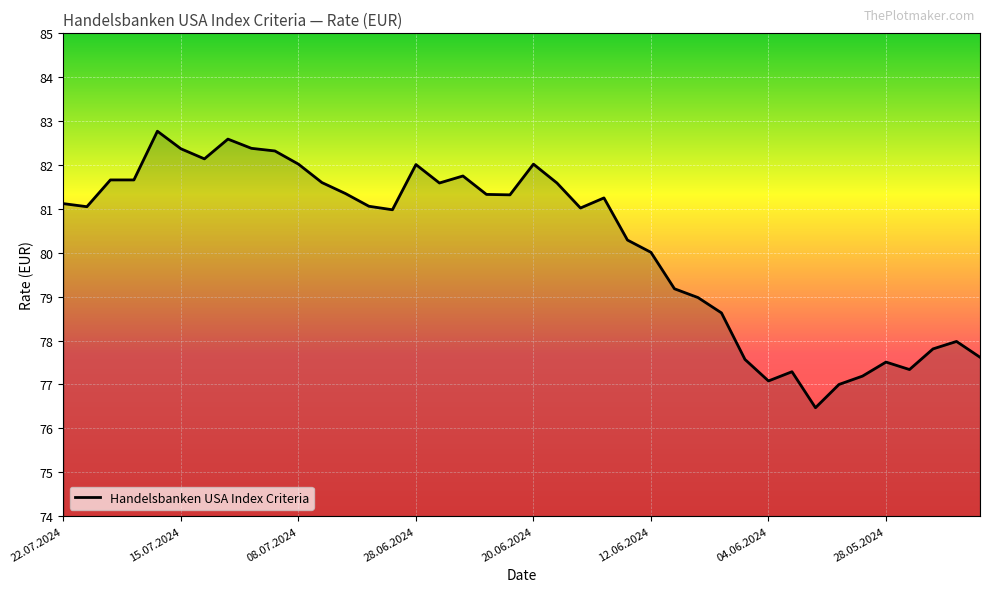

What is the minimum value shown in the chart?

76.5